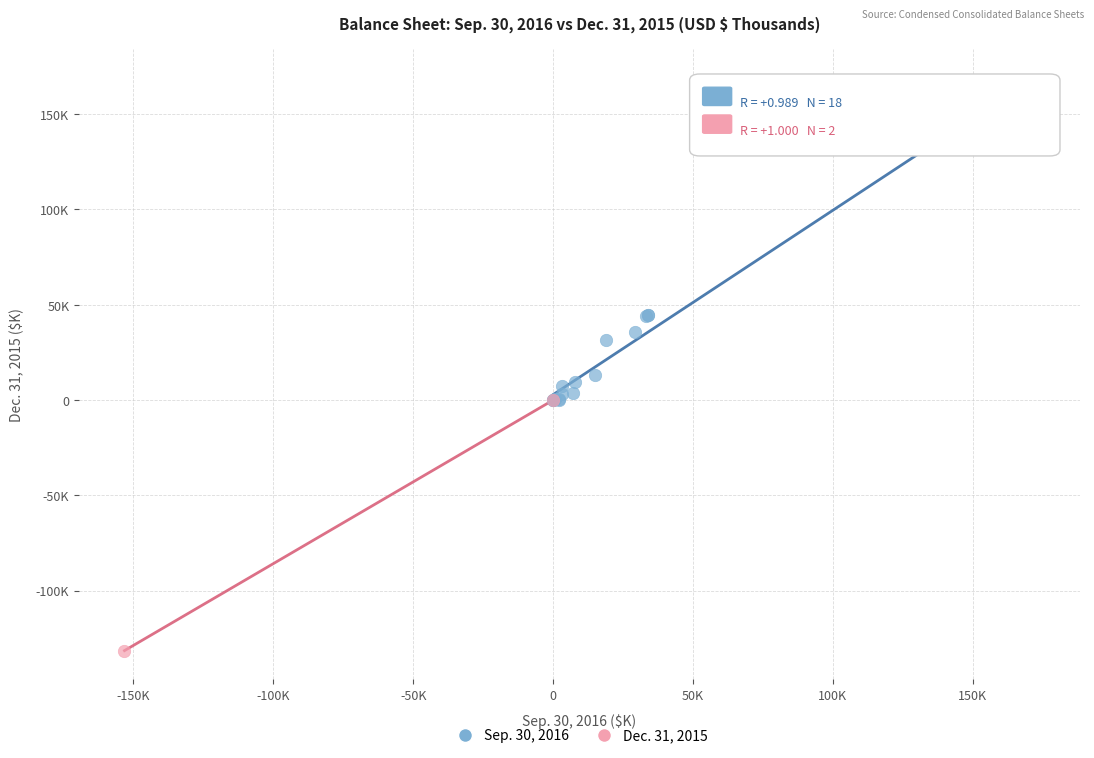

Which series contains the lowest Y value?

Dec. 31, 2015